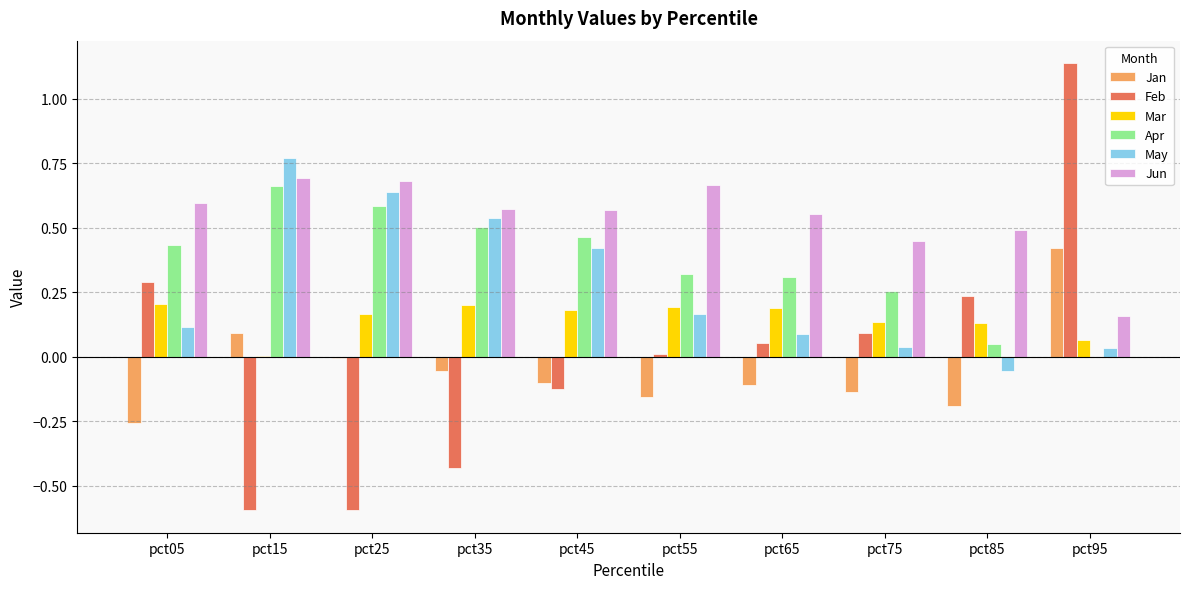

Is the value of Apr at pct05 greater than the value of May at pct55?

Yes